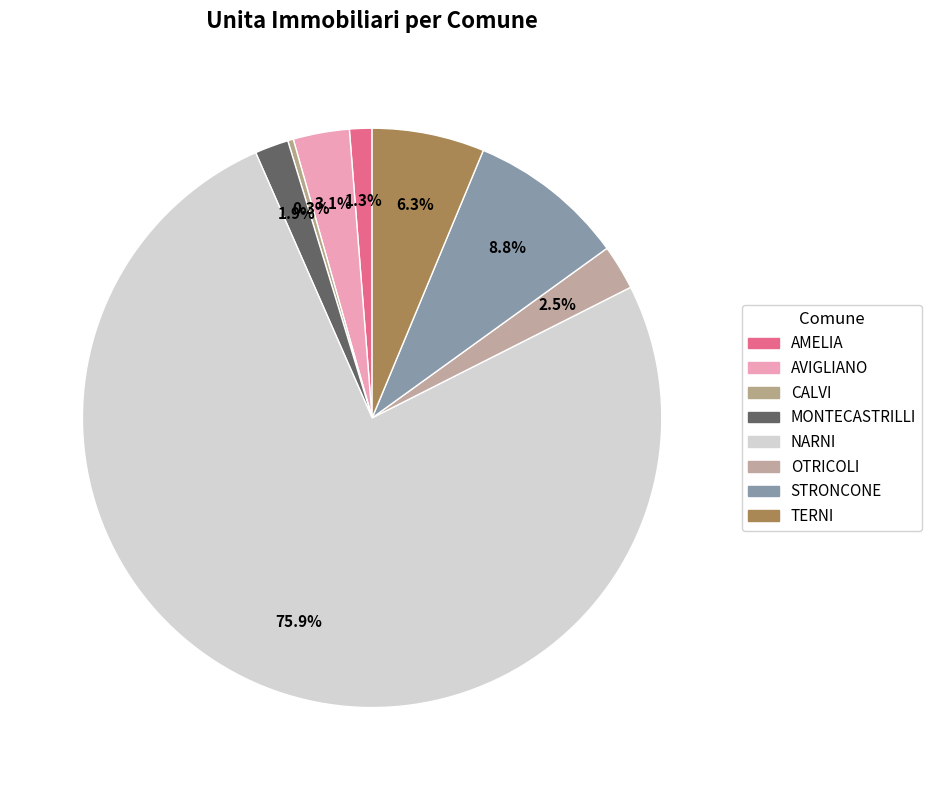

To the nearest percent, what is the average slice percentage?

12%